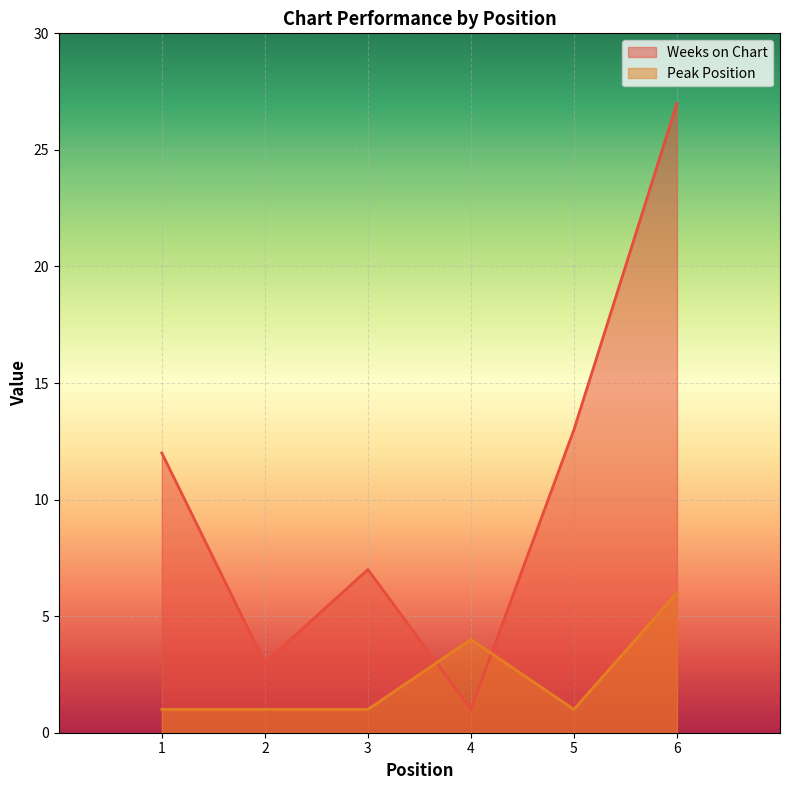

At which category is the sum across all series the highest?

6